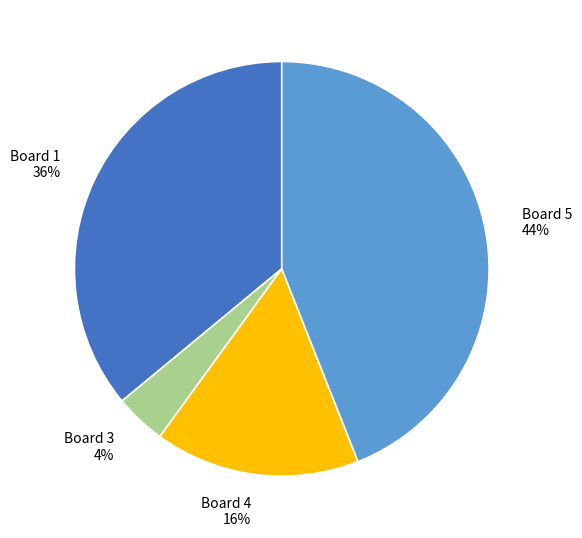

Which category has the smallest portion of the pie?

Board 3 4%